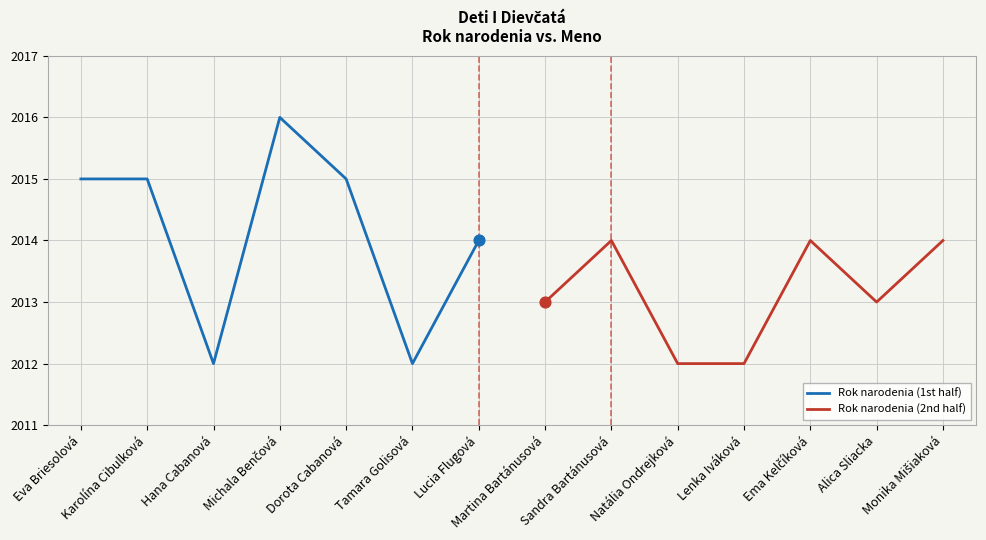

True or false: Rok narodenia (1st half) has a value of 3463 at Dorota Cabanová.

False